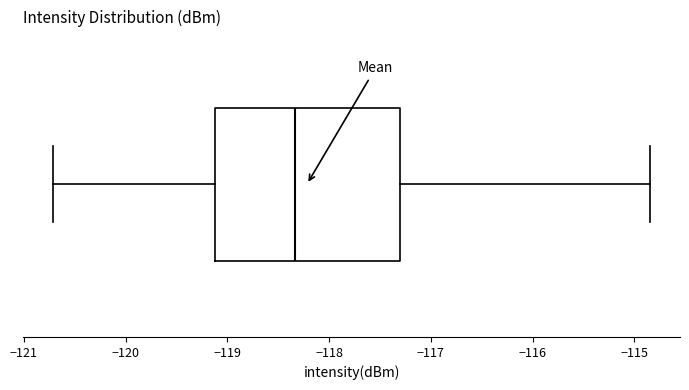

Where is the left edge of the box on the x-axis? The values are not printed on the chart, so give them approximately, as read against the axis.

-119.1